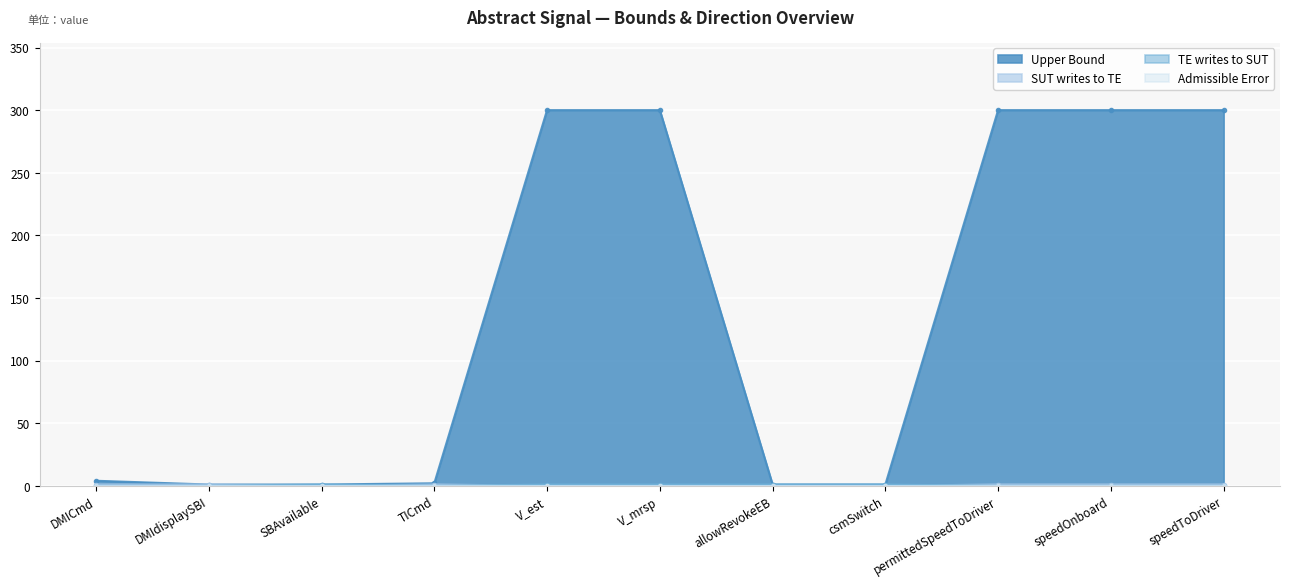

What is the sum of the Upper Bound values at speedToDriver and SBAvailable?

301